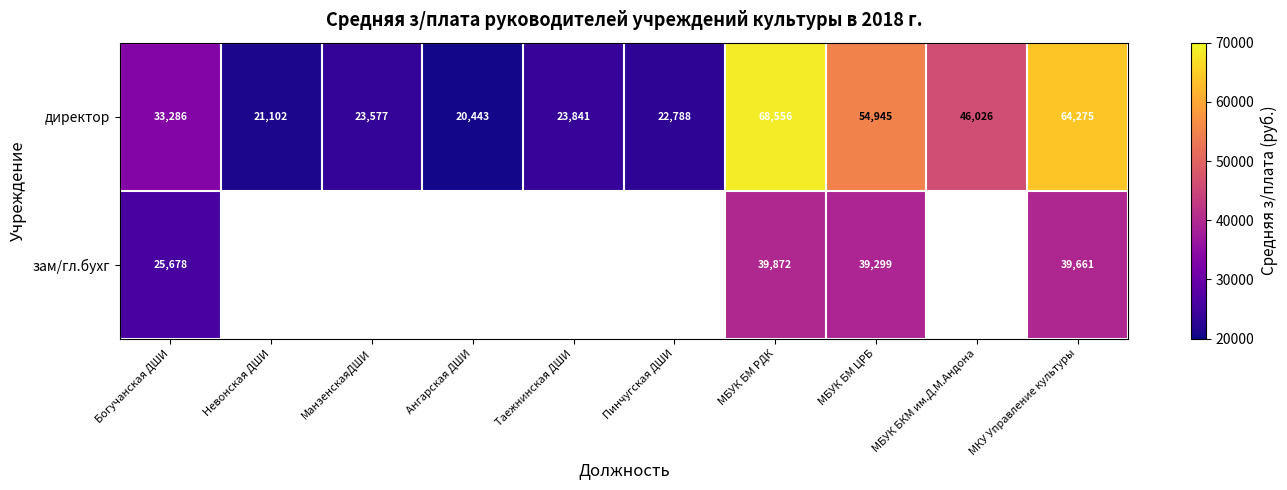

The value of зам/гл.бухг at МБУК БМ РДК is 39872. True or false?

True